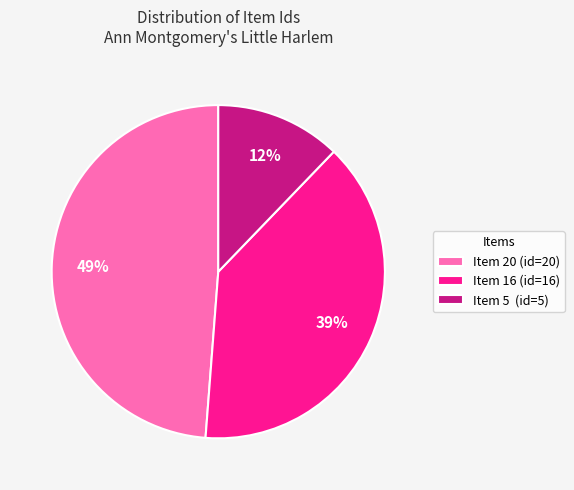

Is Item 20 the majority of the pie?

No